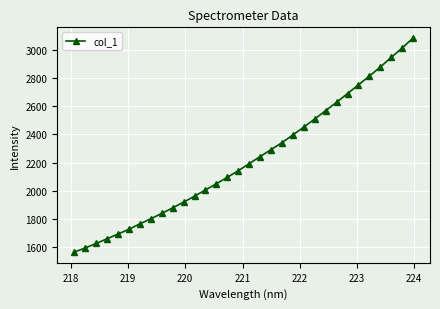

What is the maximum value shown in the chart?

3082.5